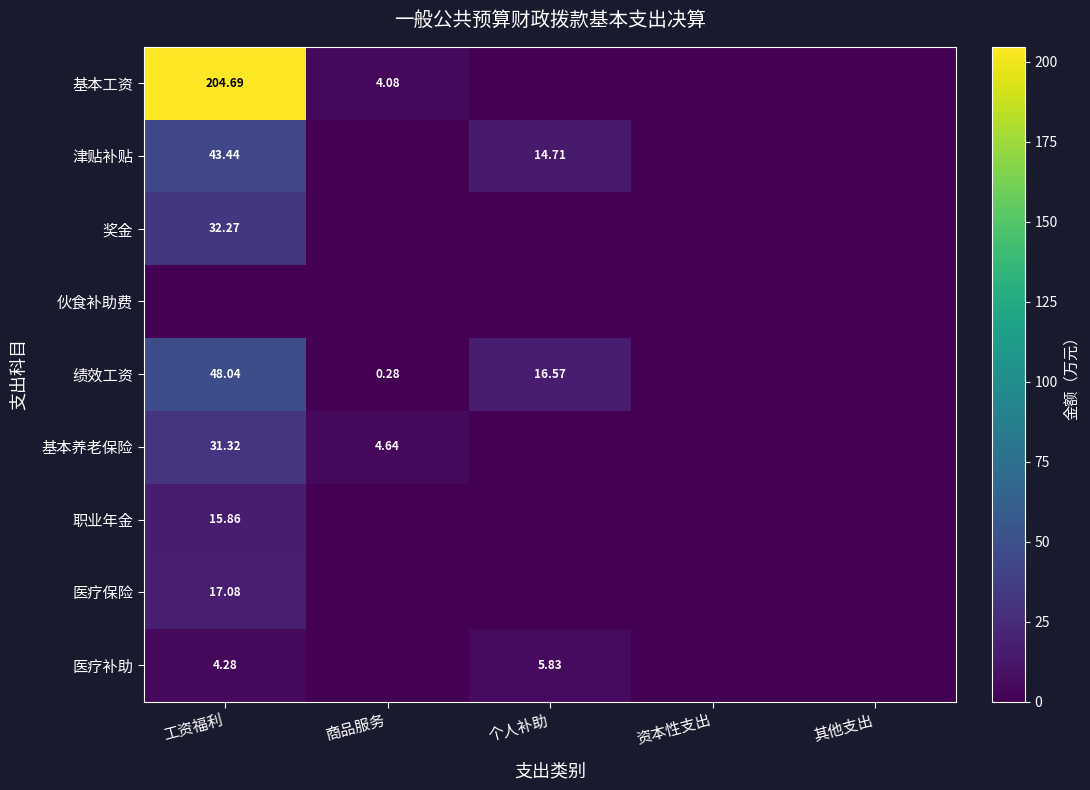

Is it true that 津贴补贴 equals 3.8 at 个人补助?

False